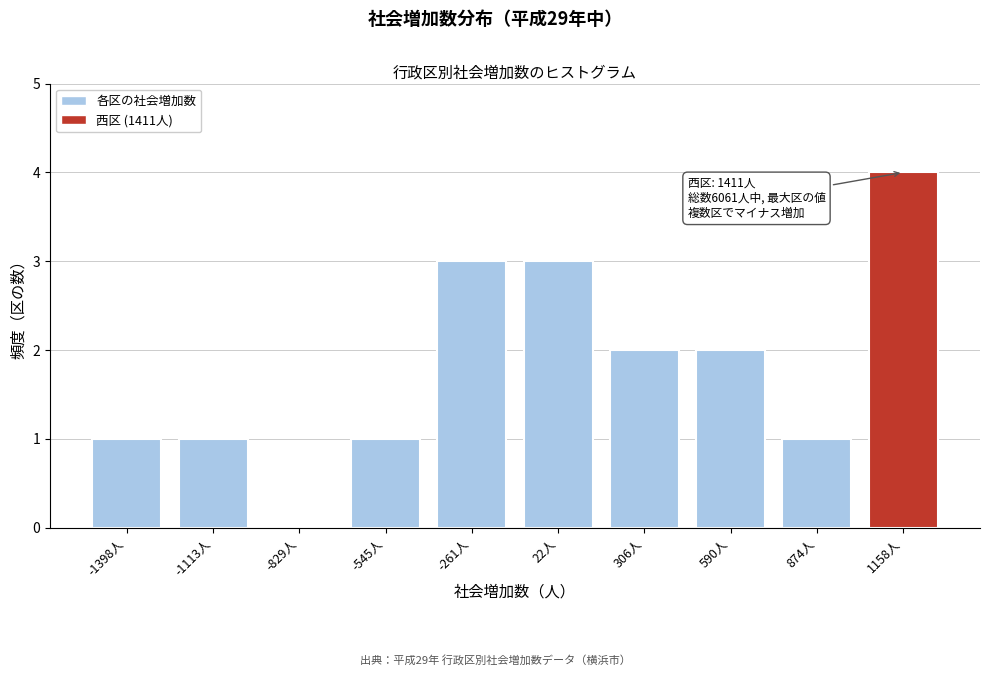

Reading left to right, list all the values displayed in this chart.

-1398人=1	-1113人=1	-829人=0	-545人=1	-261人=3	22人=3	306人=2	590人=2	874人=1	1158人=4